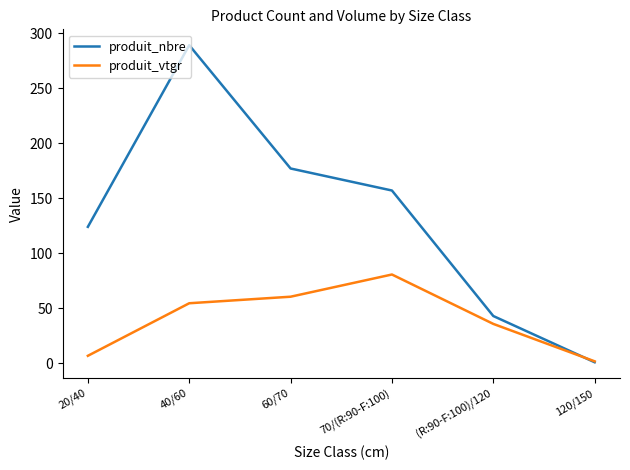

What is the difference between the maximum and minimum values in the produit_nbre series?

288.0